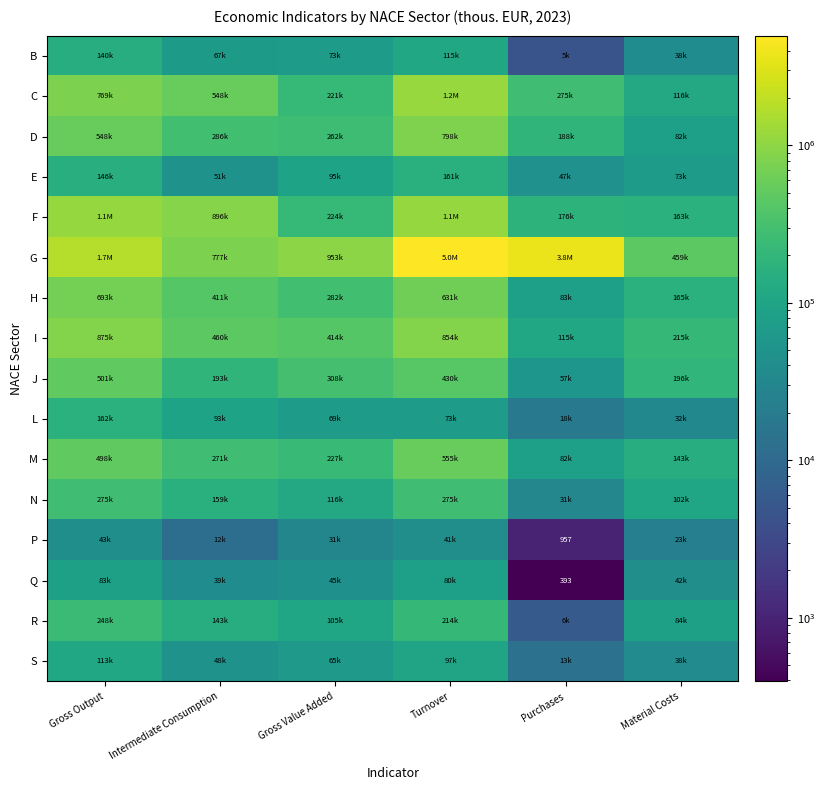

Where is G nearest to the value 2719974?

Gross Output